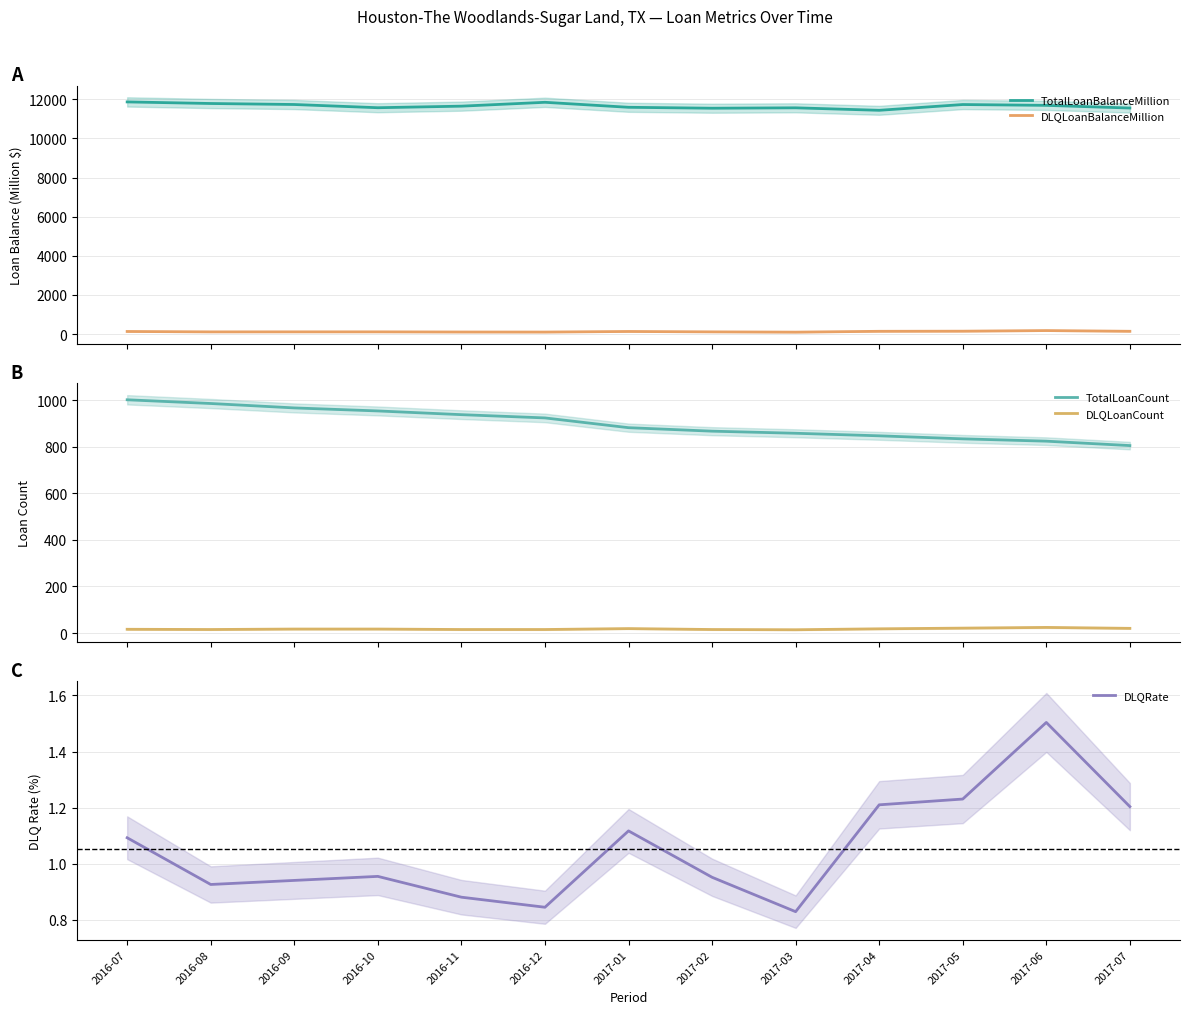

What is the difference between the maximum and minimum values in the TotalLoanCount series?

197